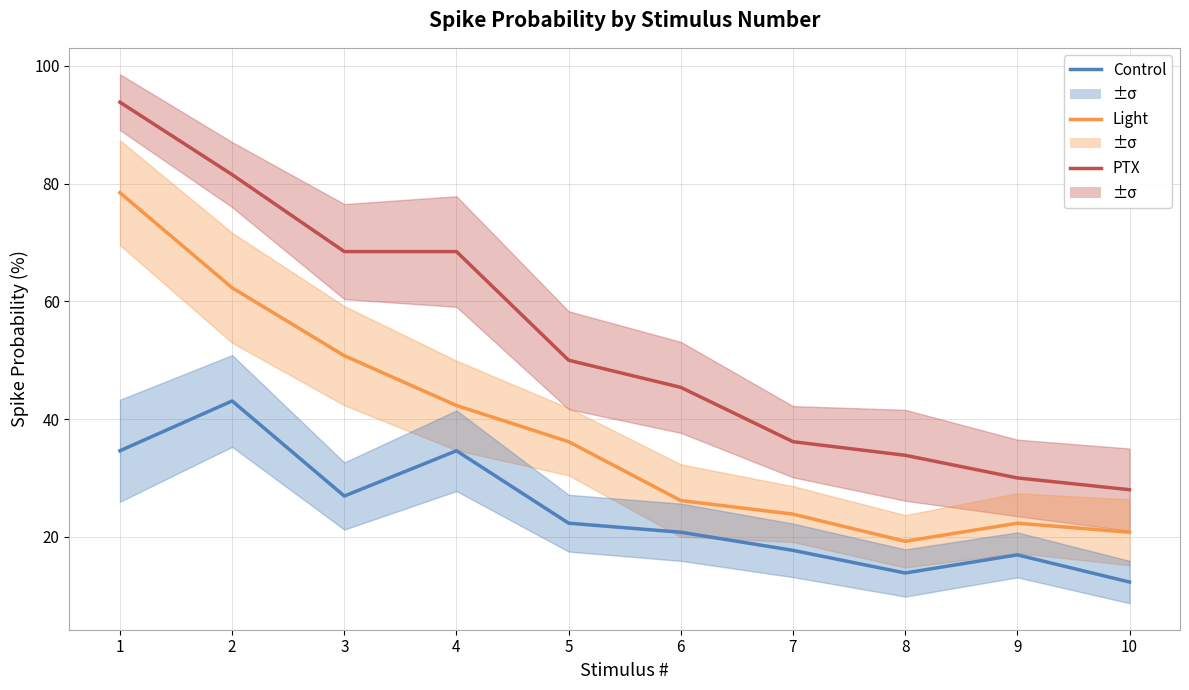

Reading left to right, extract all data points from this chart.

NDC: 93.8	81.5	68.5	68.5	50.0	45.4	36.2	33.8	30.0	28.0
2.0°C: 78.5	62.3	50.8	42.3	36.2	26.2	23.8	19.2	22.3	20.8
1.5°C: 34.6	43.1	26.9	34.6	22.3	20.8	17.7	13.8	16.9	12.3